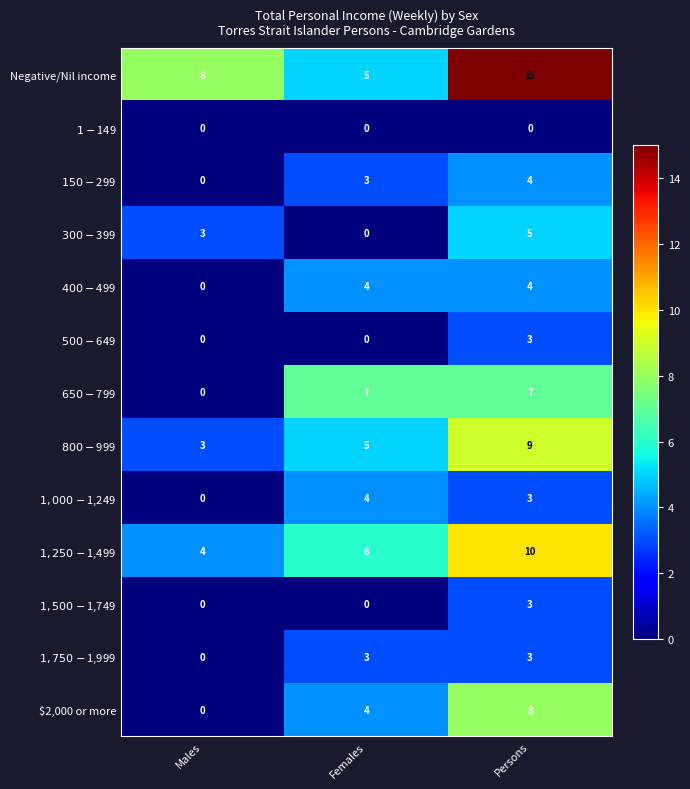

What value does the Negative/Nil income series have at Males, to the nearest 5?

10